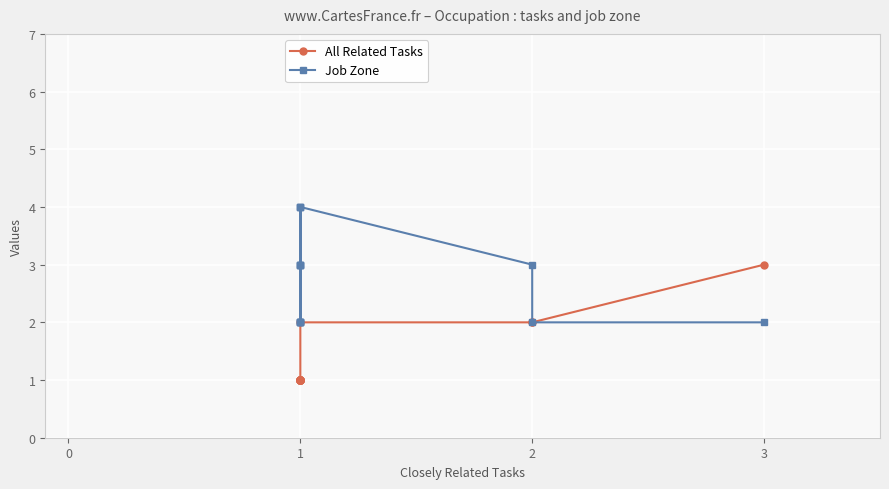

What is the smallest value displayed?

1